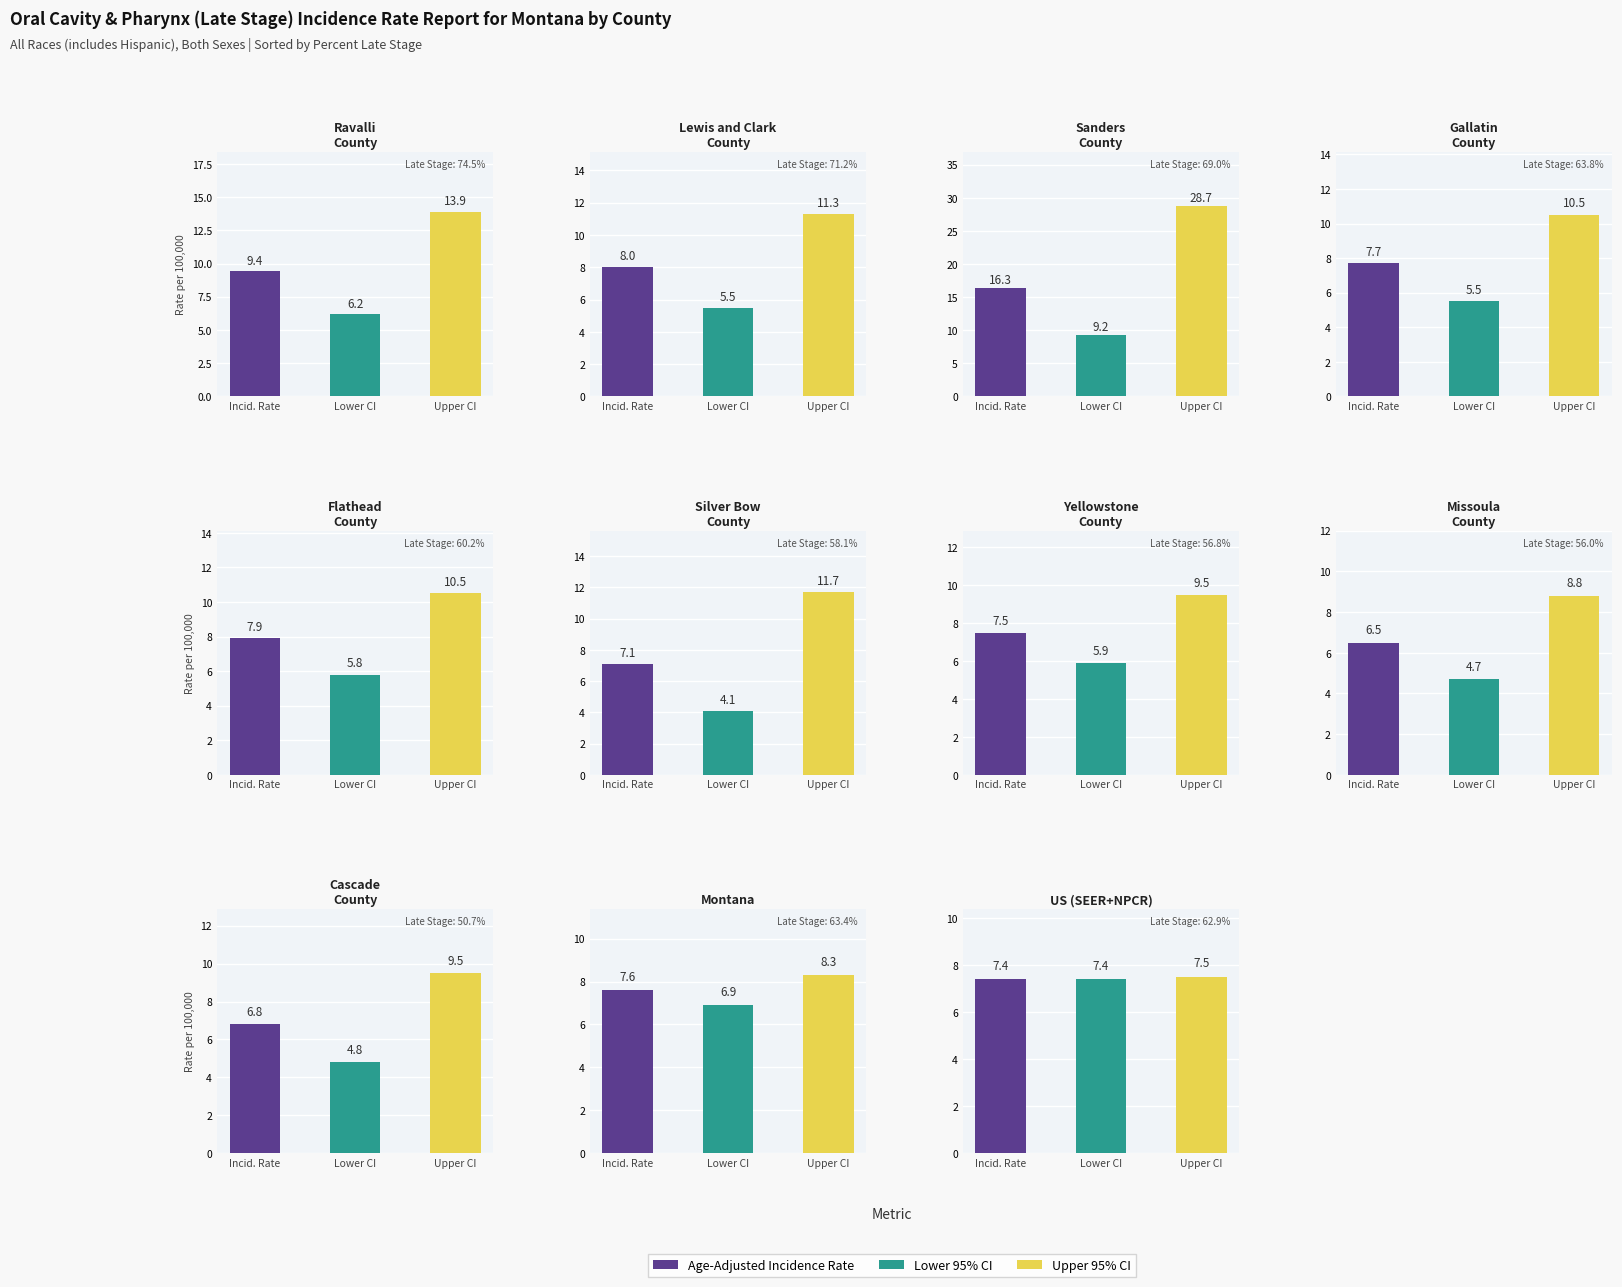

At how many categories does at least one series exceed 22?

1